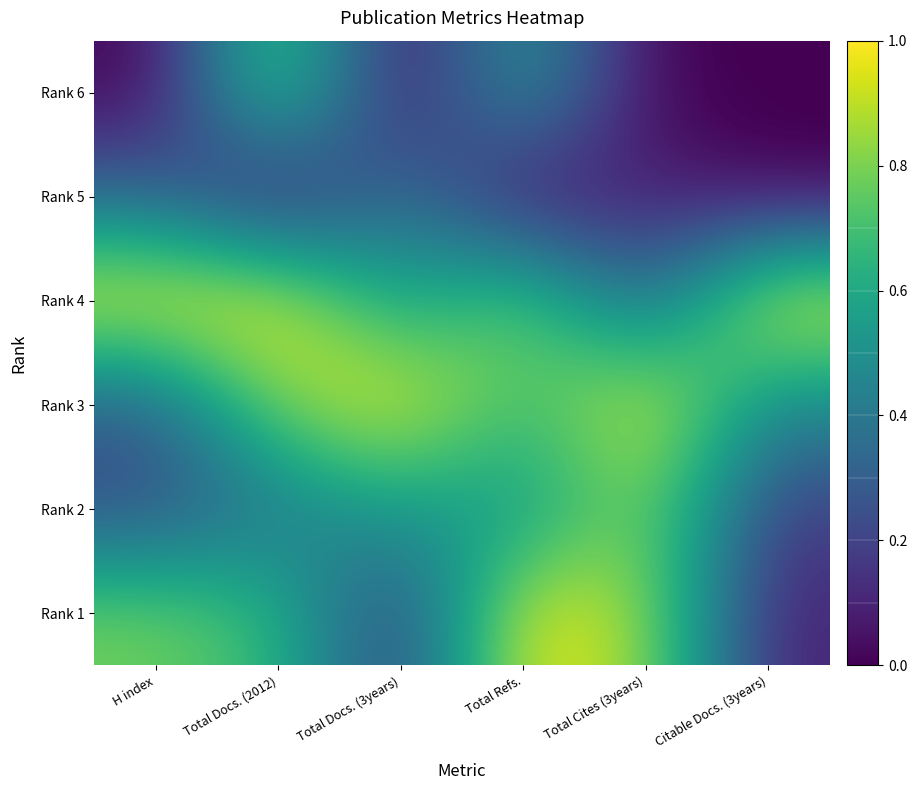

Between Total Refs. and H index, which is larger?

Total Refs.